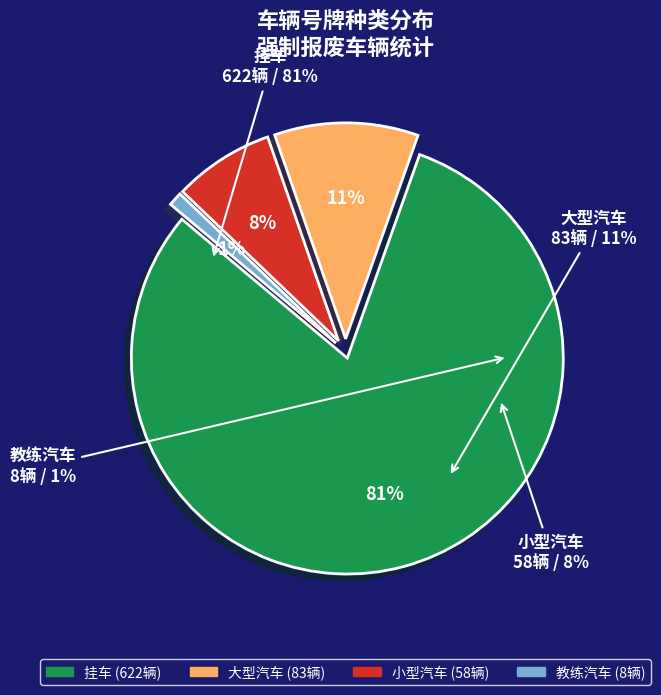

Approximately how many times larger is the value at 小型汽车 compared to 教练汽车?

7.2